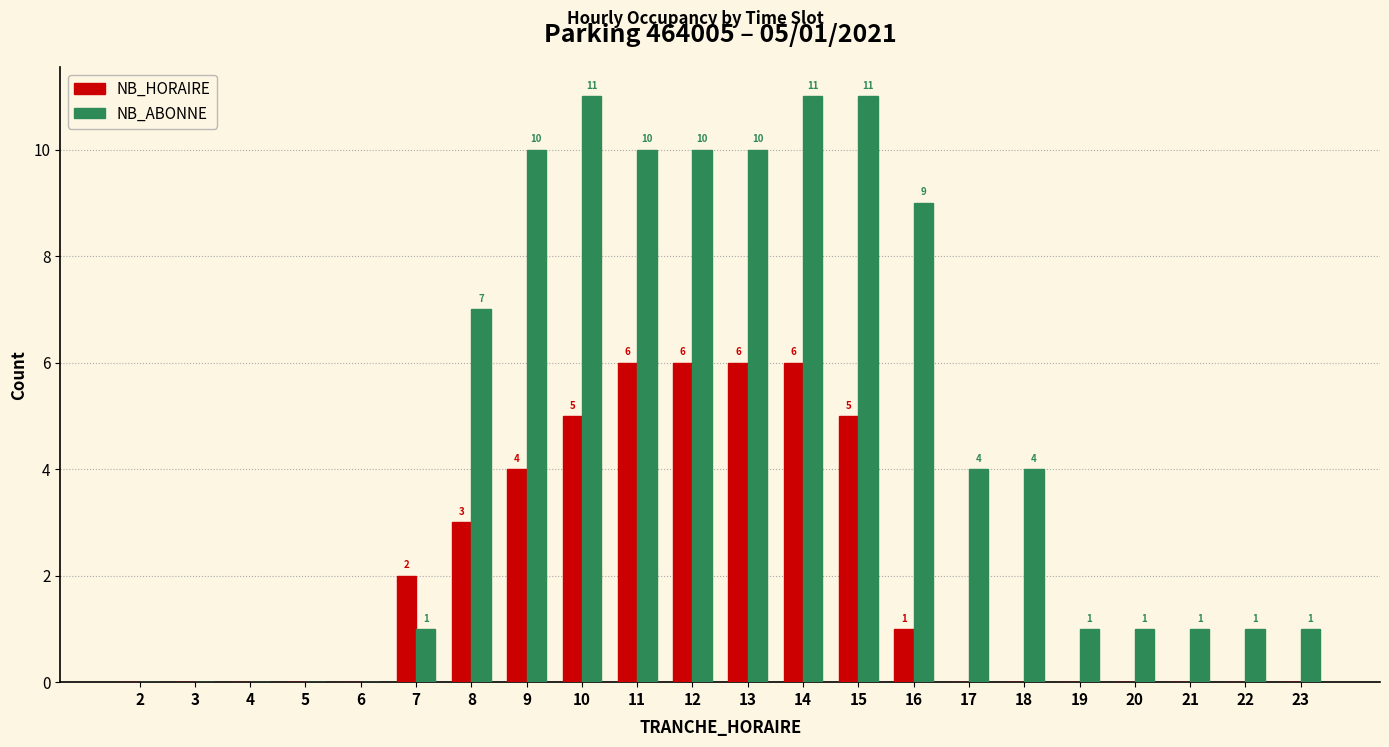

The value of NB_ABONNE at 3 is 0. True or false?

True